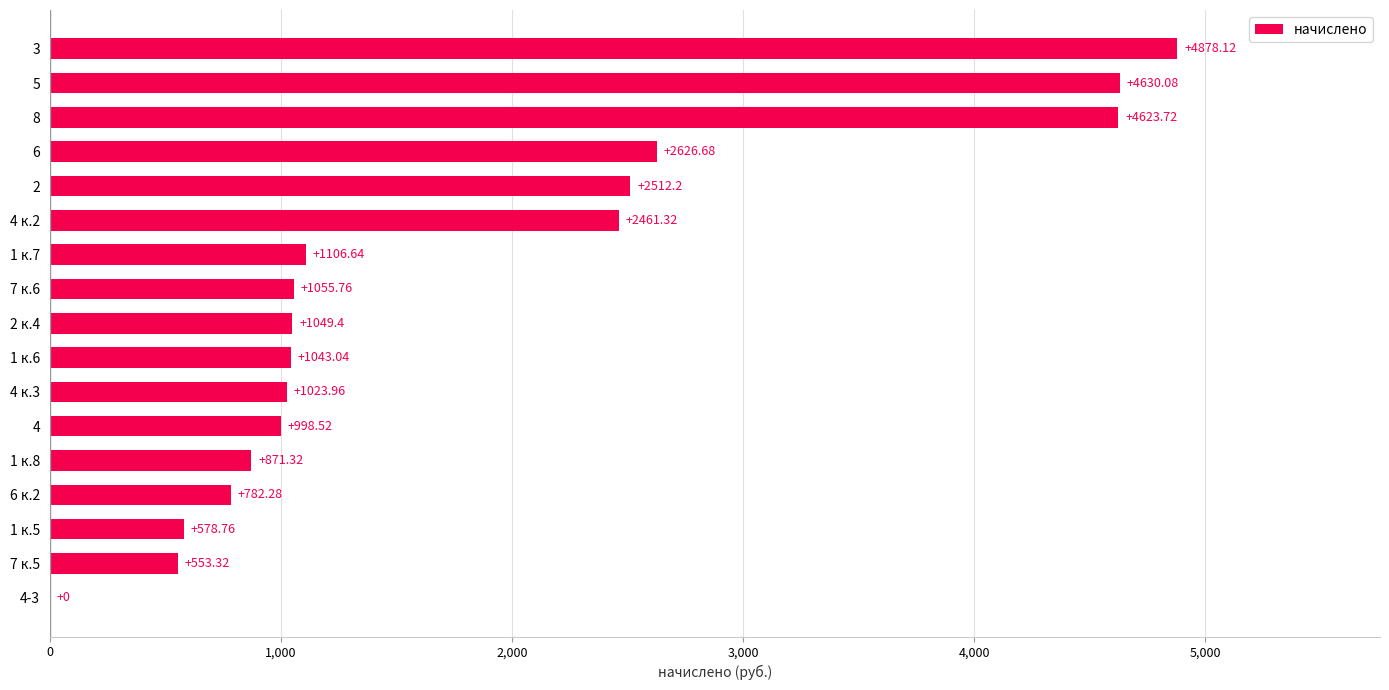

What is the change in value from 6 к.2 to 4 к.2?

+1679.0